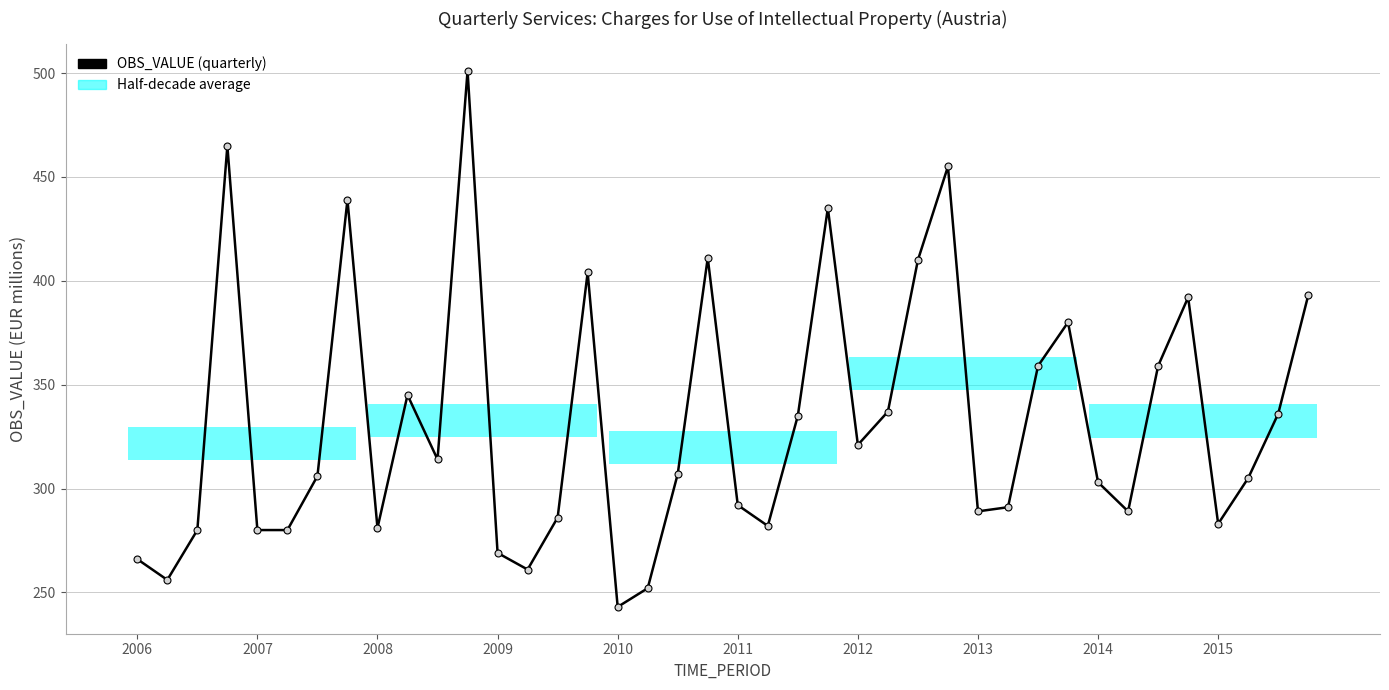

Is this an area chart (filled region under the line)?

No